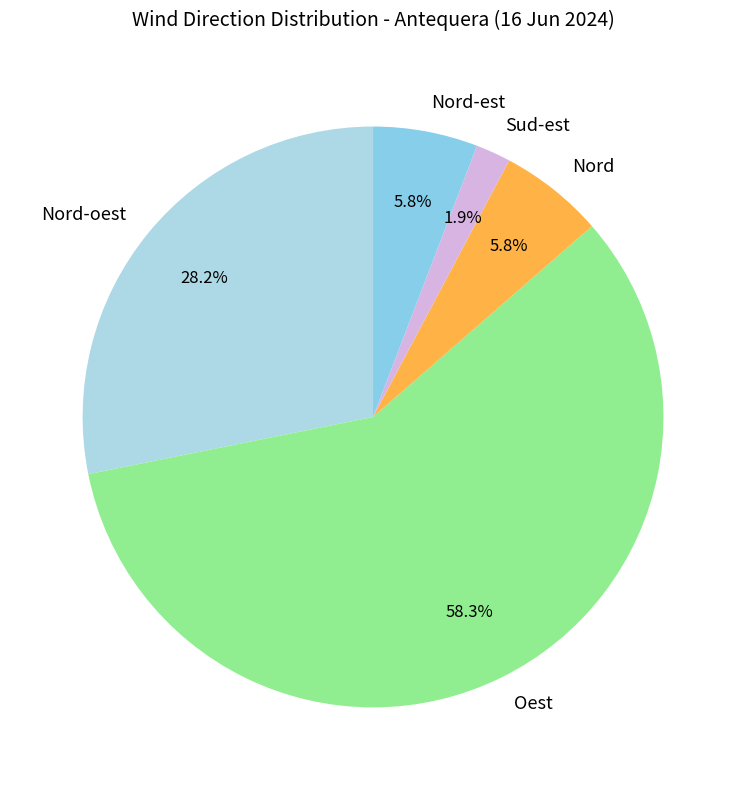

Which has a higher value, Nord-oest or Oest?

Oest